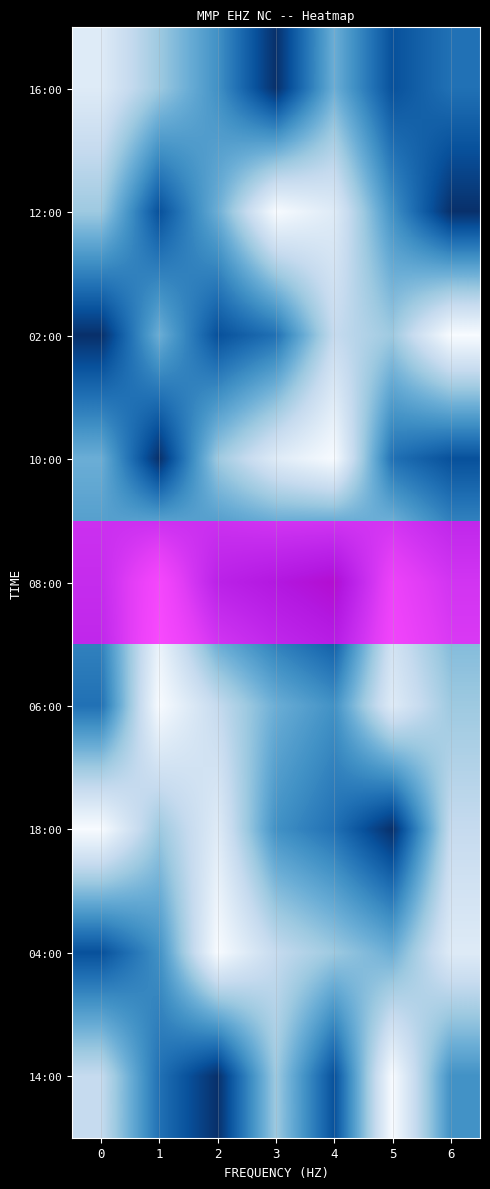

Rank the series by their maximum value, from lowest to highest.

16:00, 12:00, 02:00, 10:00, 06:00, 18:00, 04:00, 14:00, 08:00